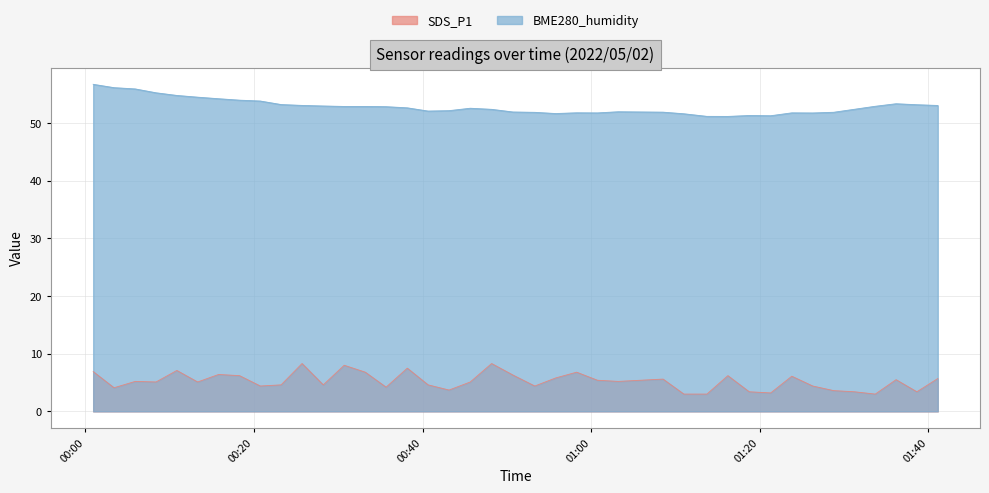

What is the label of the 16th point from the left?

2022/05/02 00:38:11